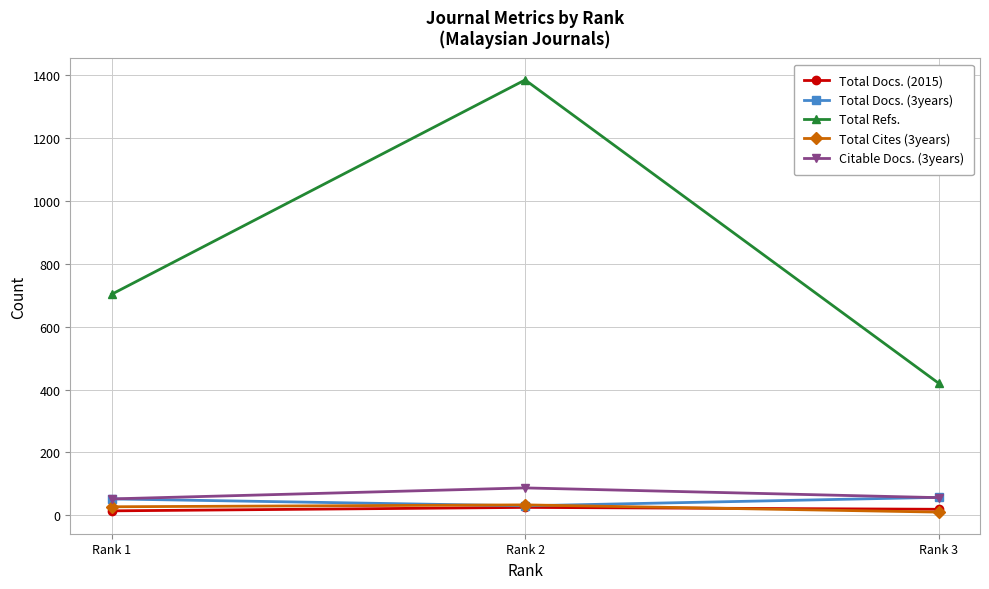

What are all the series names shown in the legend?

Total Docs. (2015), Total Docs. (3years), Total Refs., Total Cites (3years), Citable Docs. (3years)